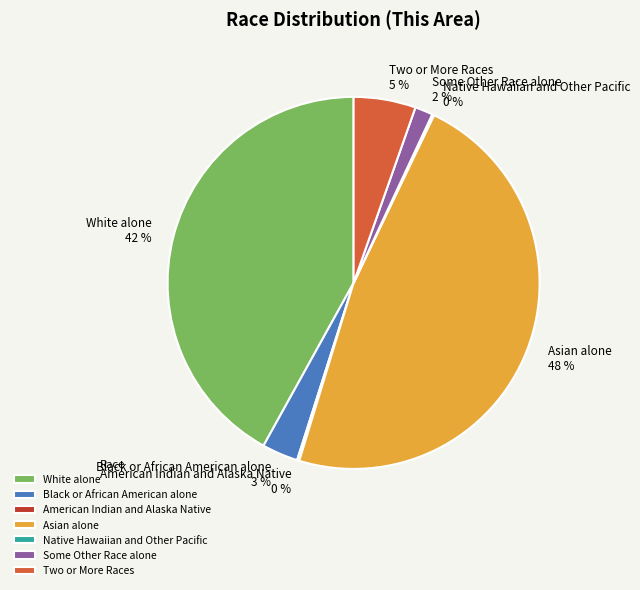

Is there any slice that represents more than half of the pie?

No